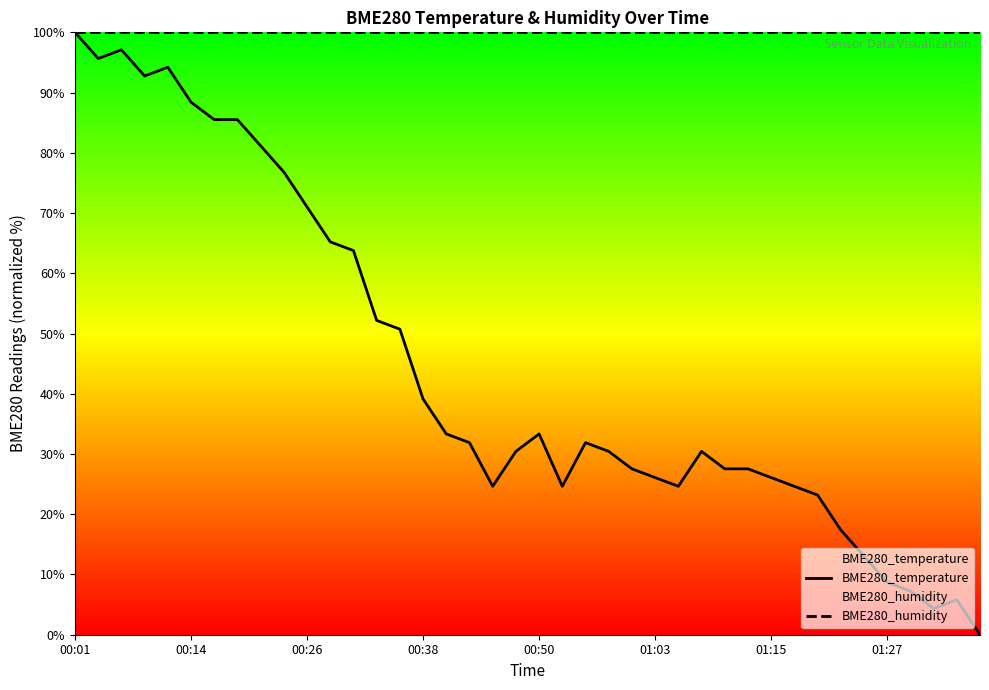

What value does the BME280_humidity series have at 01:27?

100.0